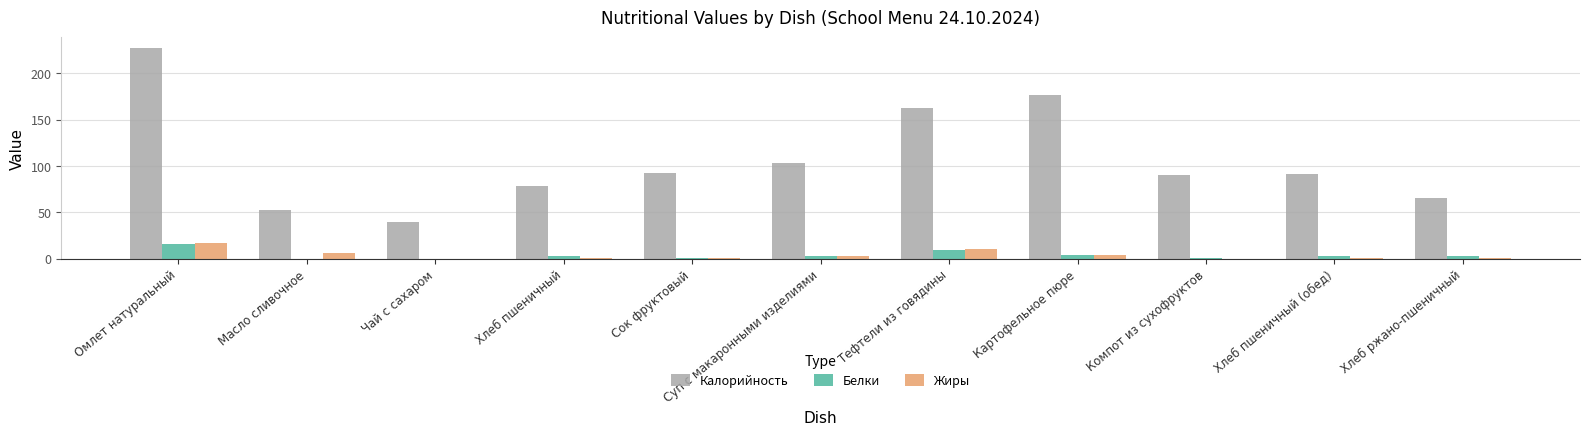

How many groups of bars are there?

11